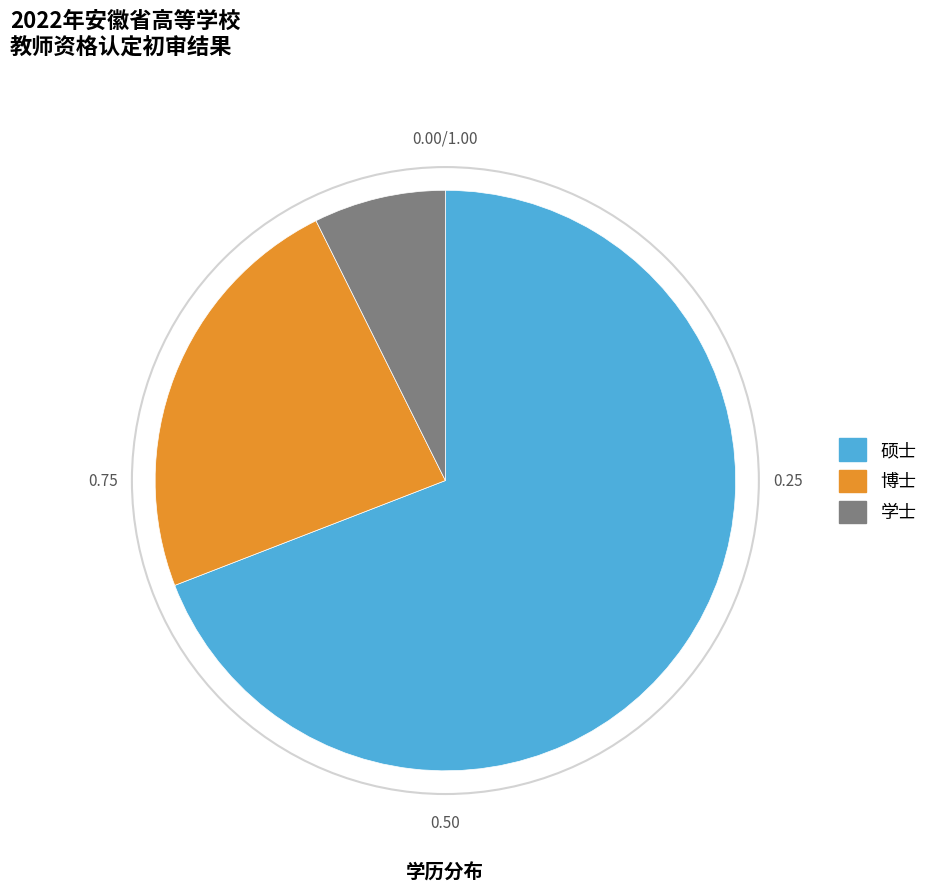

Approximately how many times larger is the value at 学士 compared to 硕士?

0.1